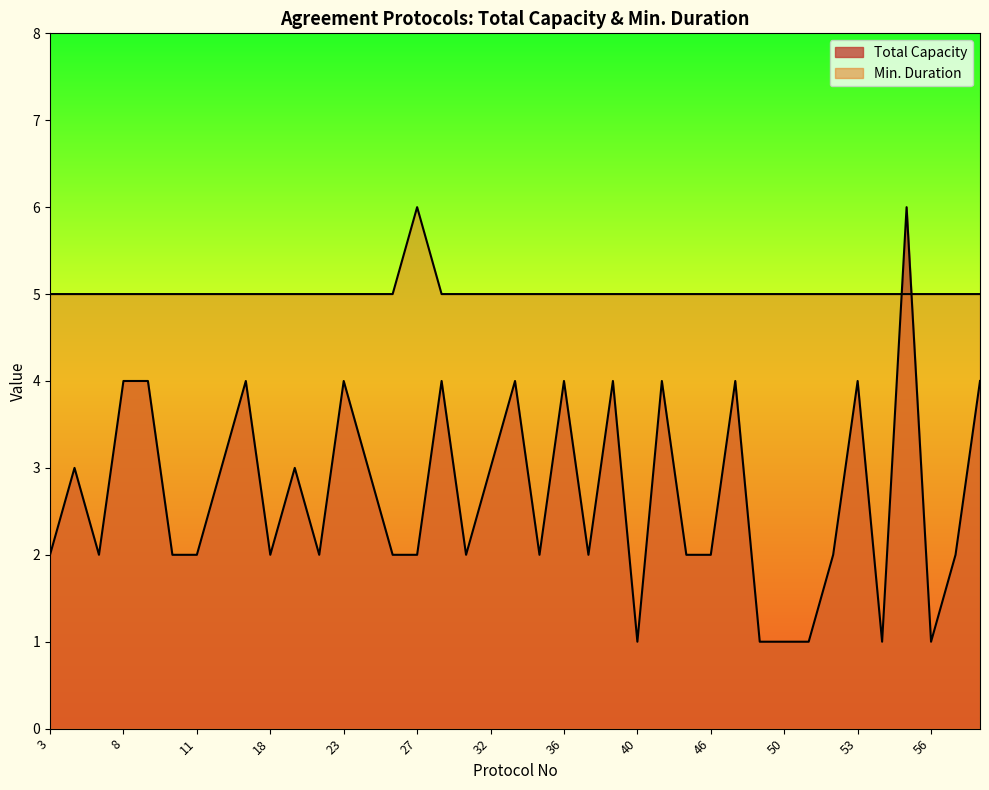

What is the value of the Total Capacity point at the 14th from the left?

3